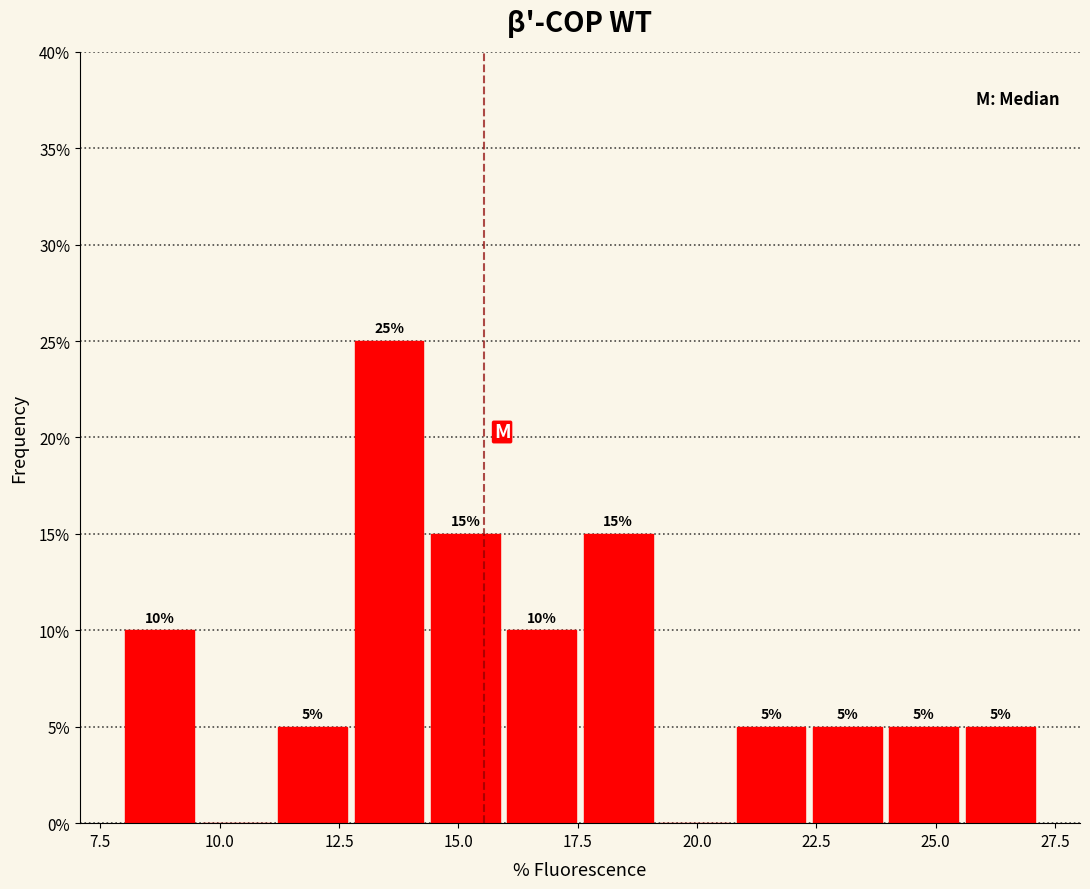

Around what value on the x-axis is the tallest bar? Give the approximate position of its centre, as read against the axis.

13.5